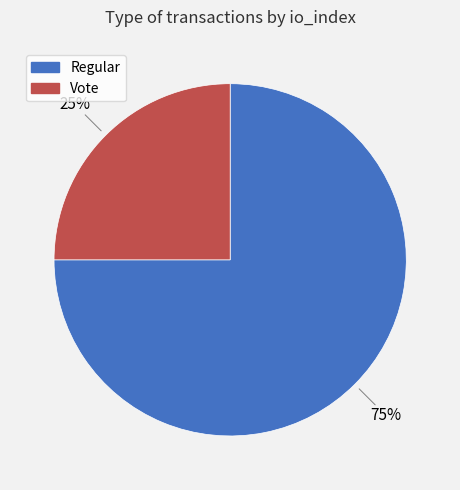

Do Regular and Vote together represent more than half of the pie?

Yes